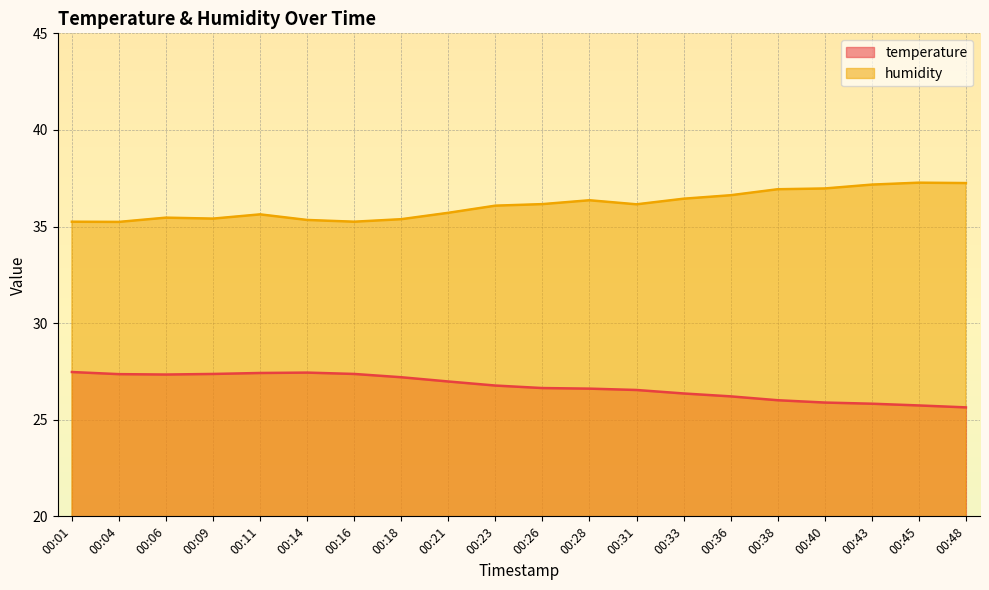

What is the total value across all series at 00:38?

62.9